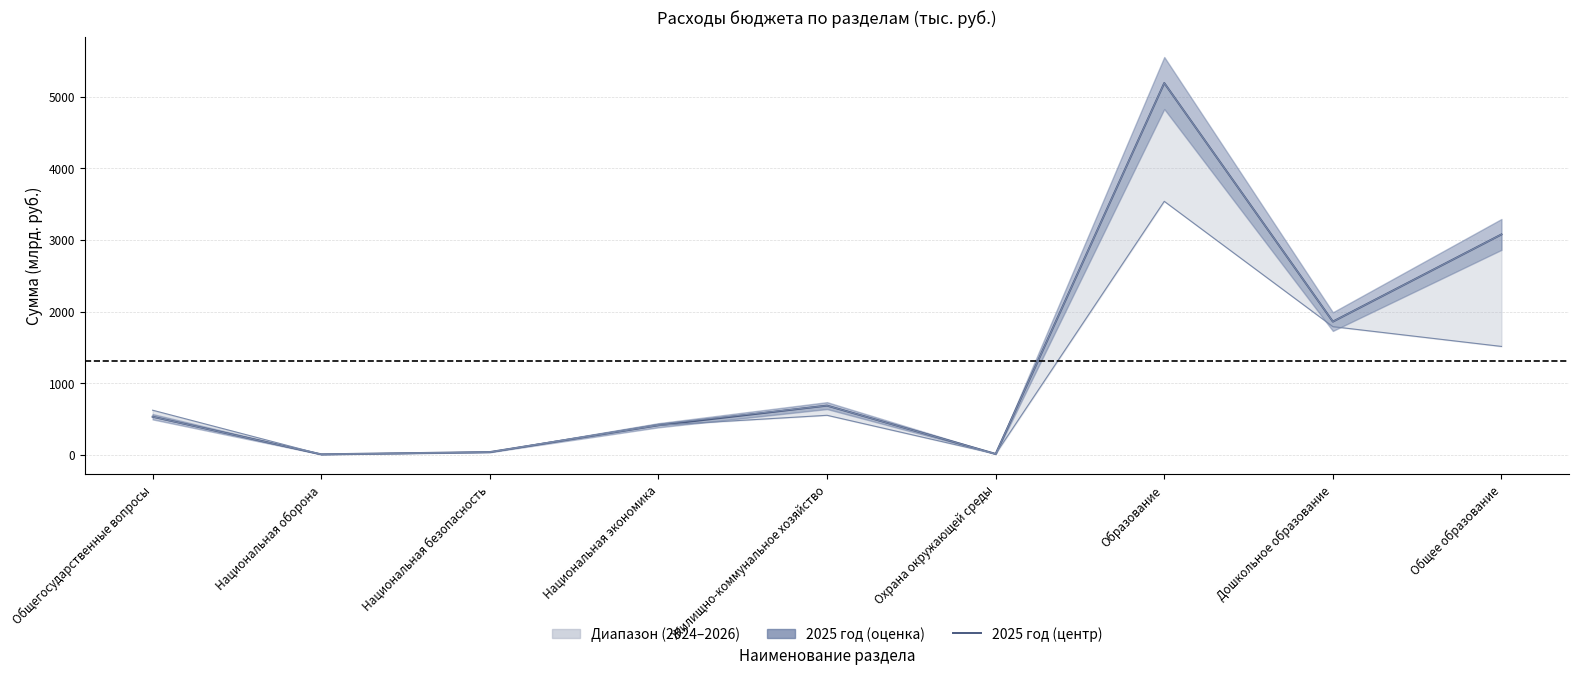

Which label corresponds to the smallest value in the chart?

Национальная оборона